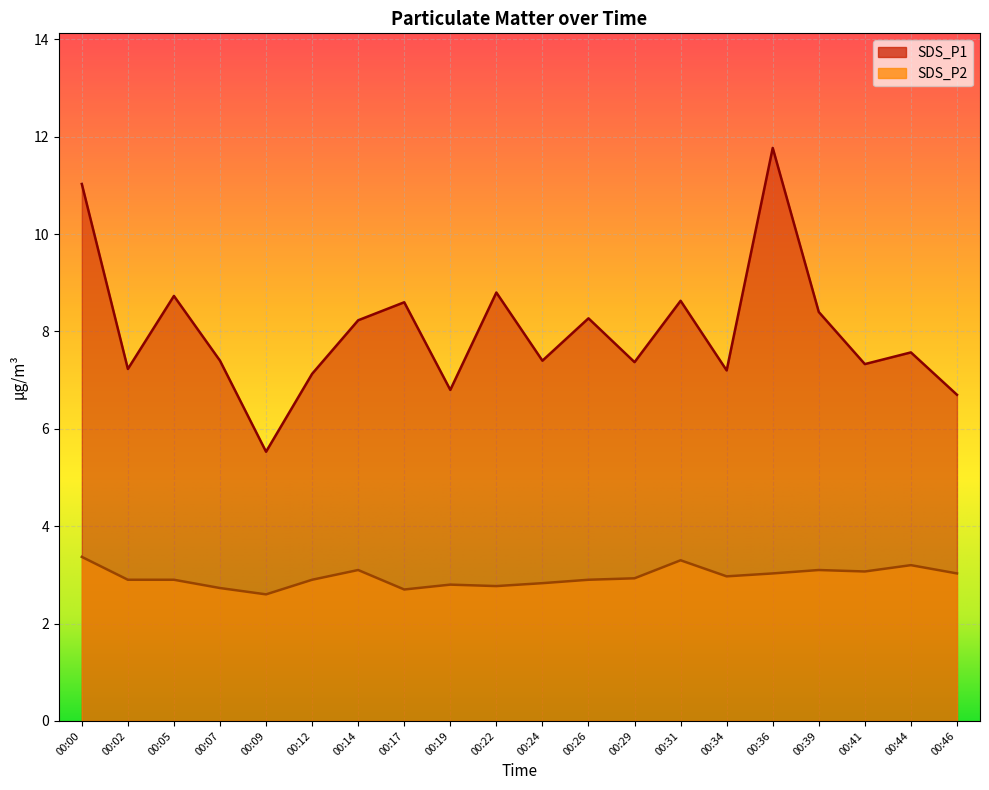

Between 00:44 and 00:46, which is larger?

00:44